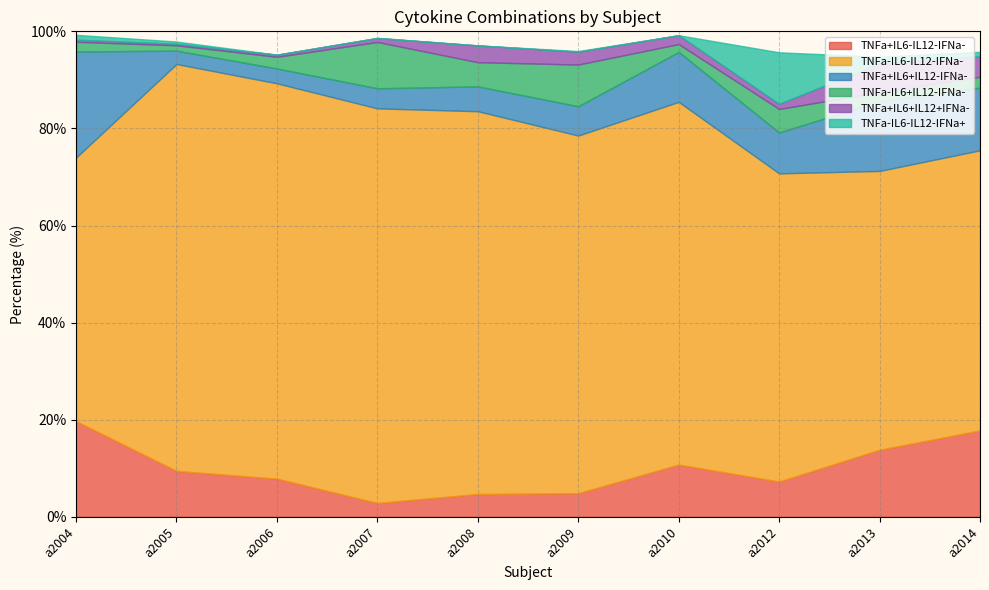

At which category does TNFa+IL6+IL12+IFNa- reach its first local peak?

a2008